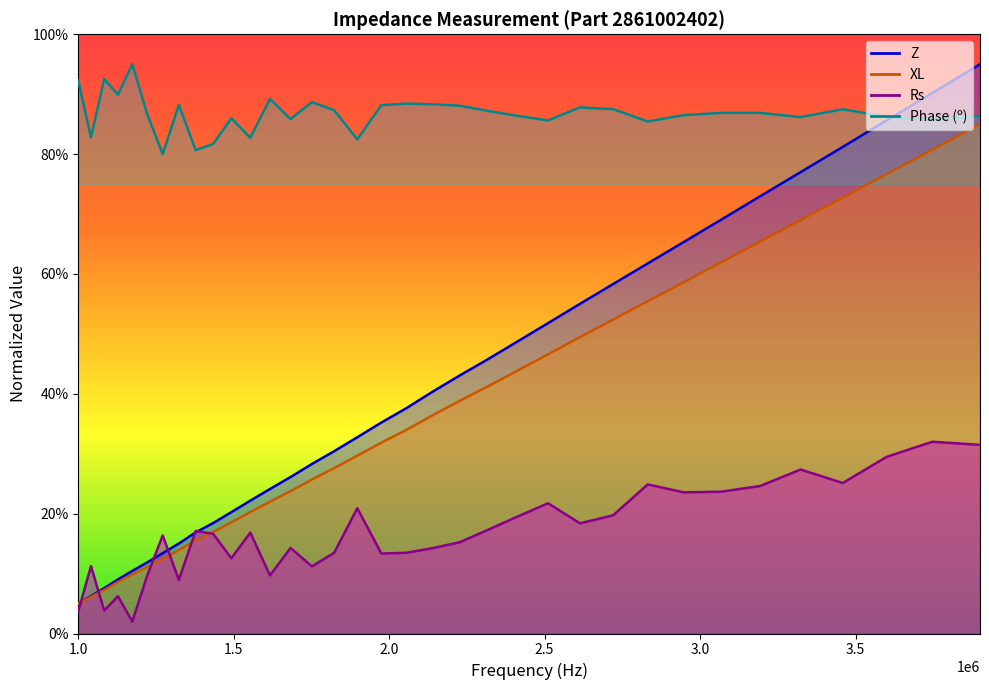

The value of Rs at 2317916.205 is 11.3. True or false?

False